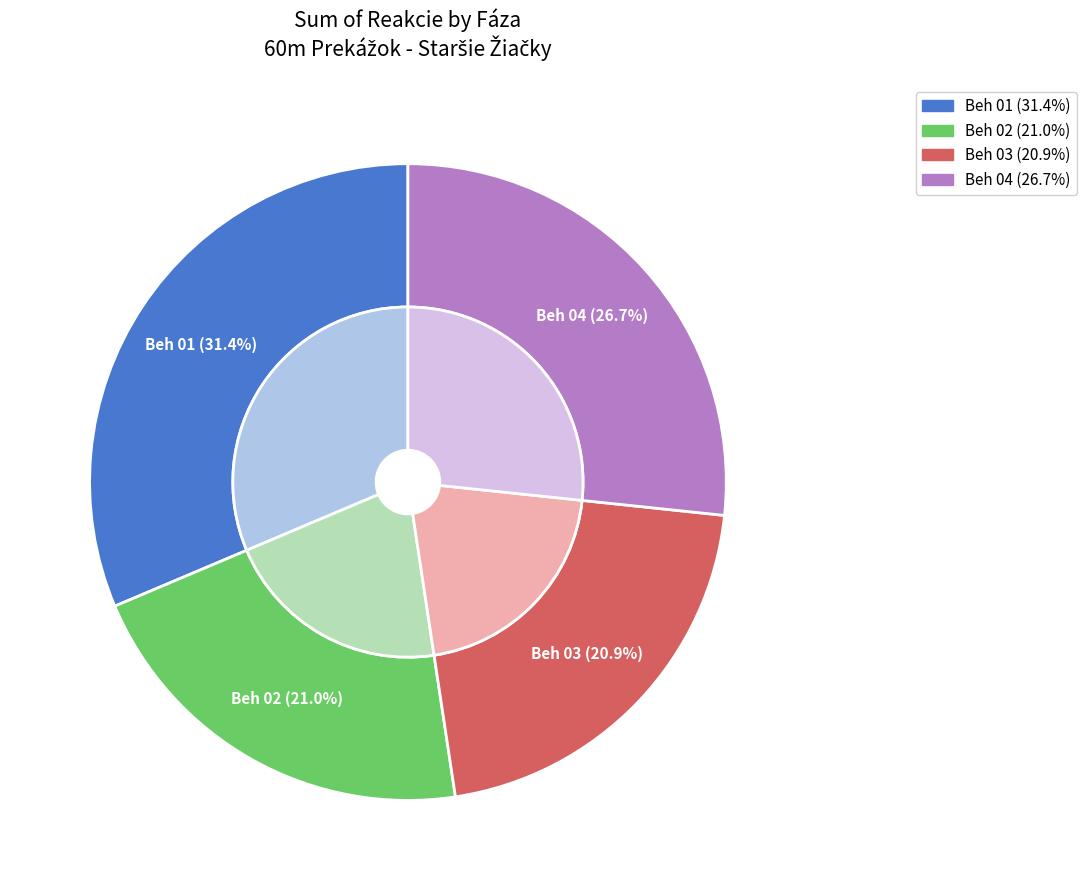

What is the largest slice in the pie chart?

Beh 01